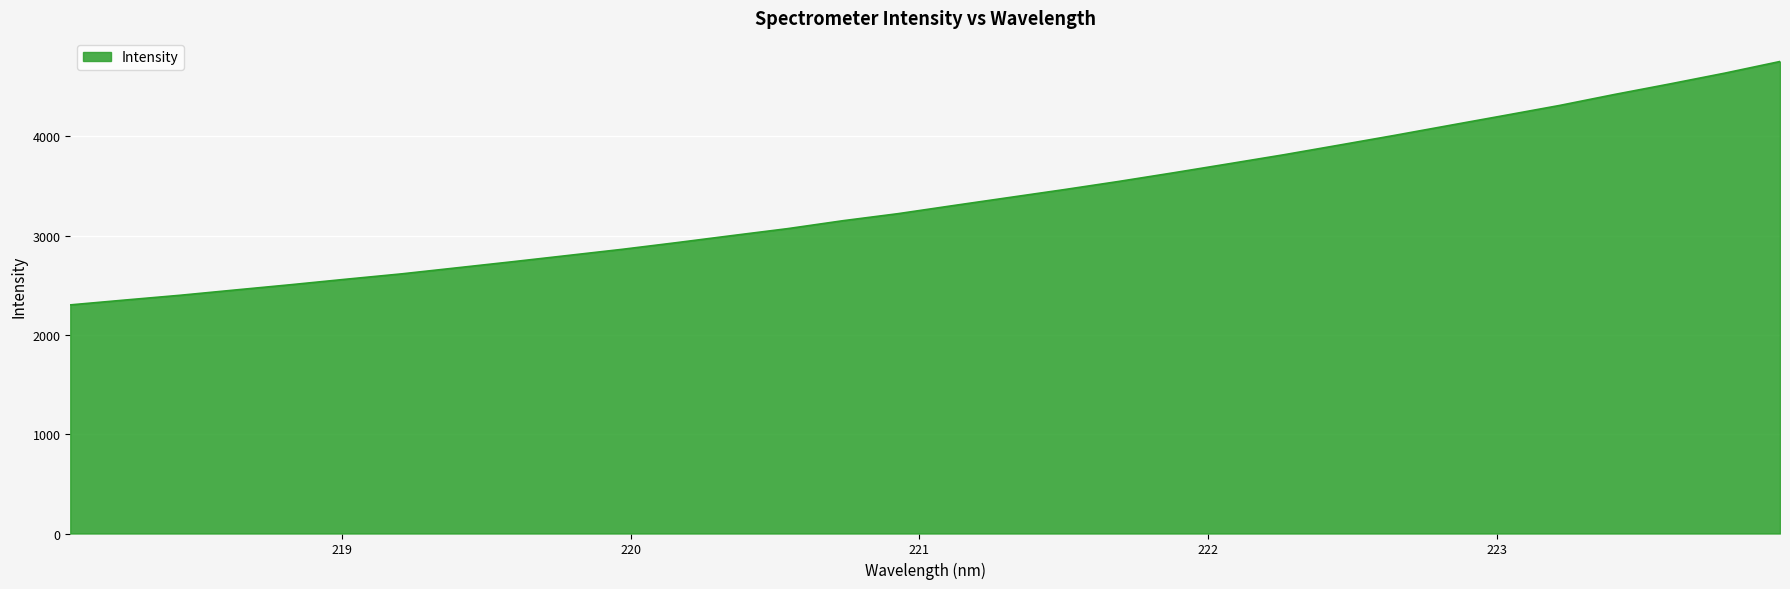

What is the difference between the maximum and minimum values?

2450.7